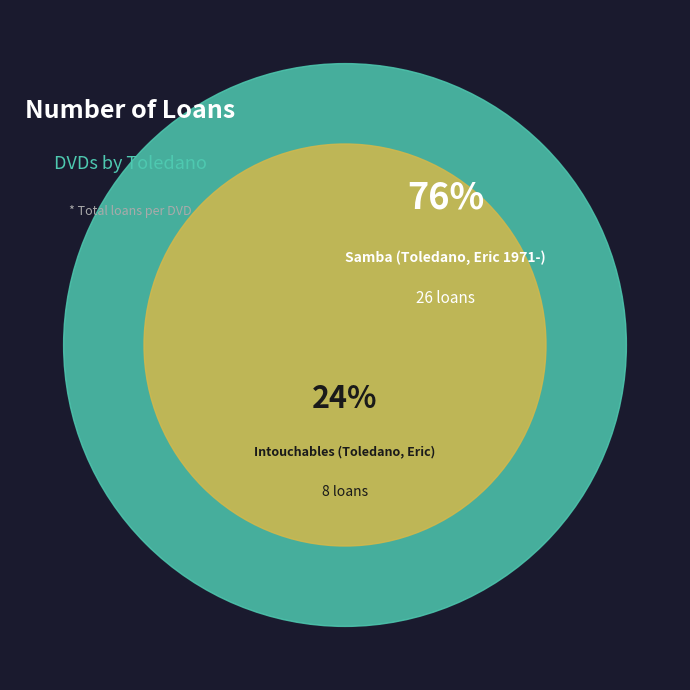

To the nearest percent, what portion does Samba (Toledano, Eric 1971-) represent?

76%